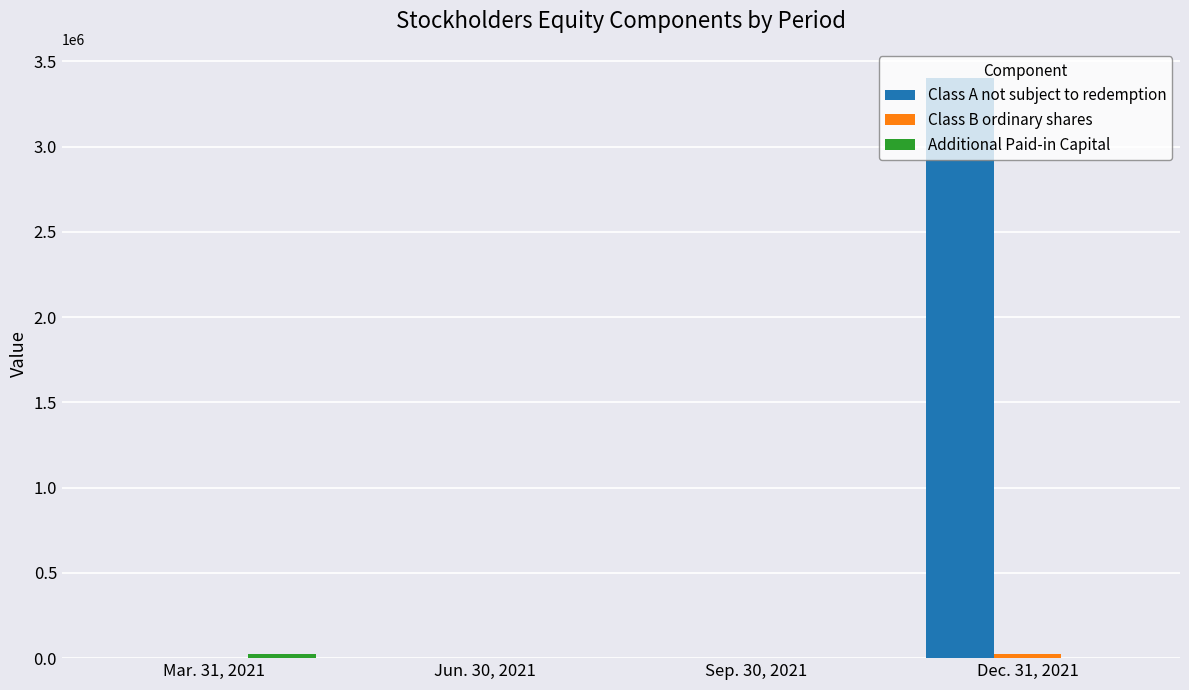

What is the difference between the Class A not subject to redemption values at Sep. 30, 2021 and Mar. 31, 2021?

35